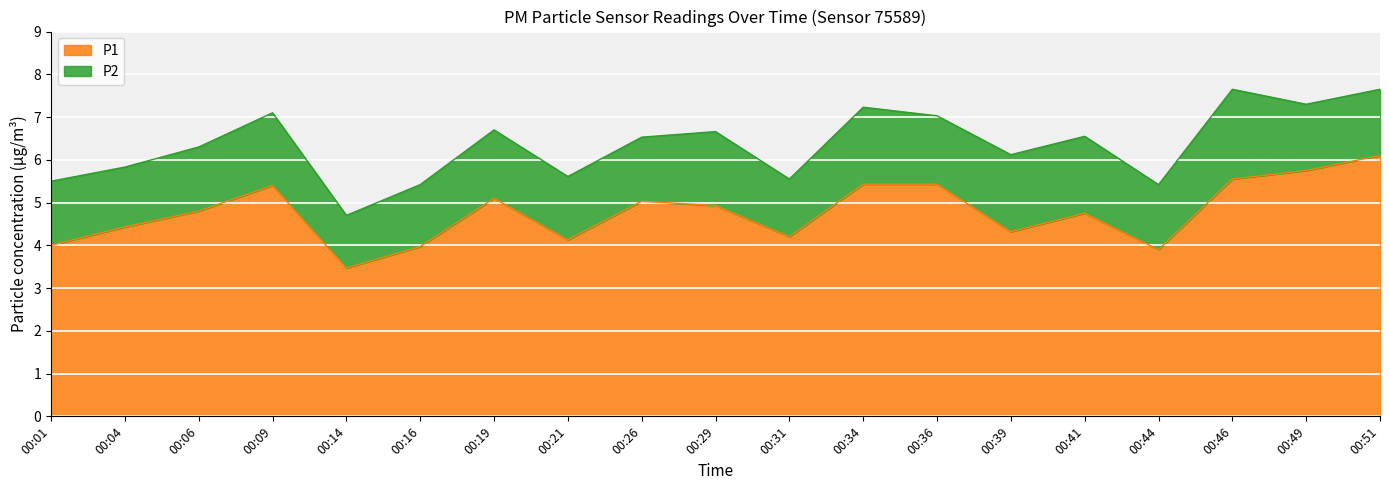

How many points are higher than both their immediate neighbors (excluding endpoints)?

4